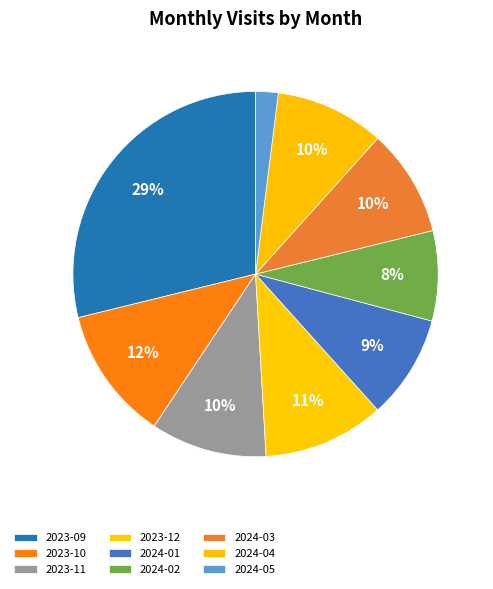

How many segments does this pie chart have?

9